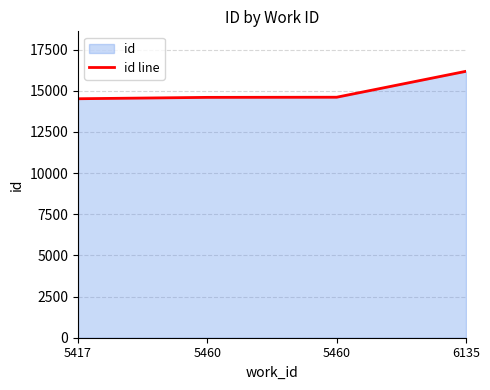

What is the smallest value displayed?

14520